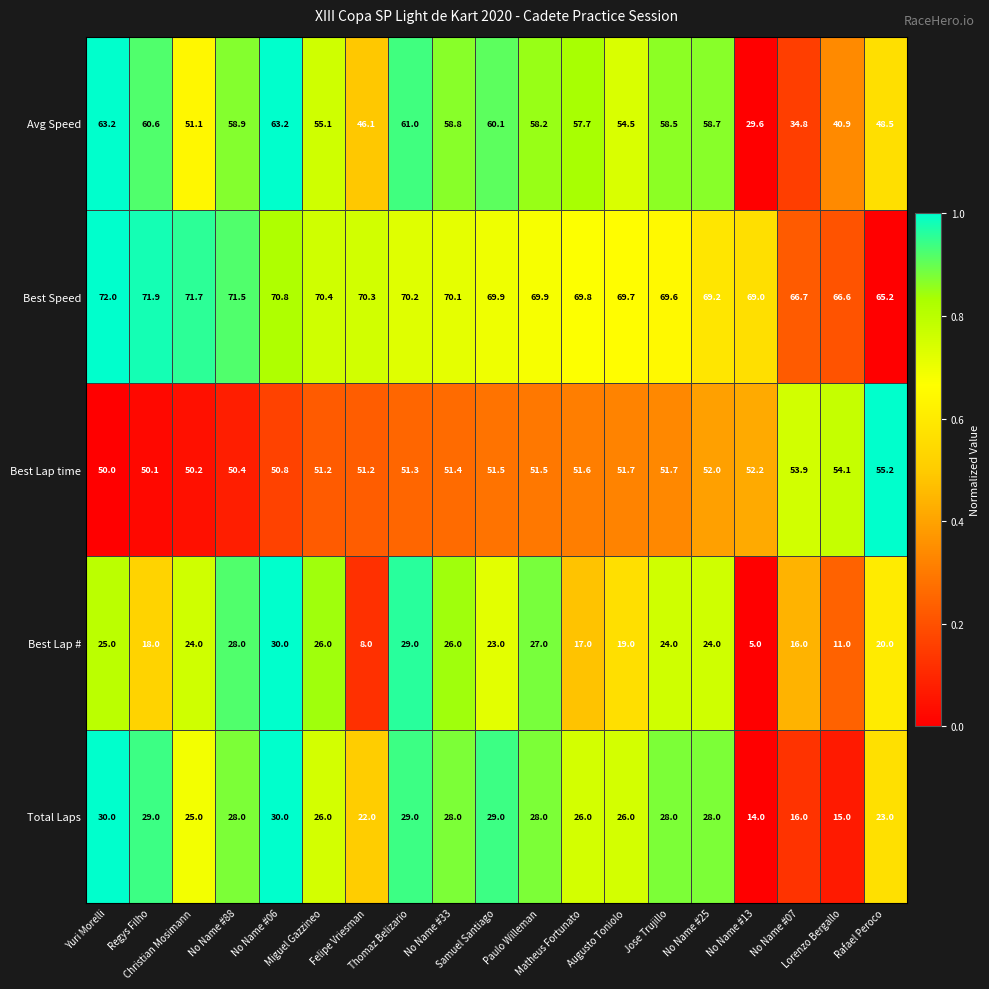

What is the difference between the maximum and minimum values in the Best Lap # series?

25.0